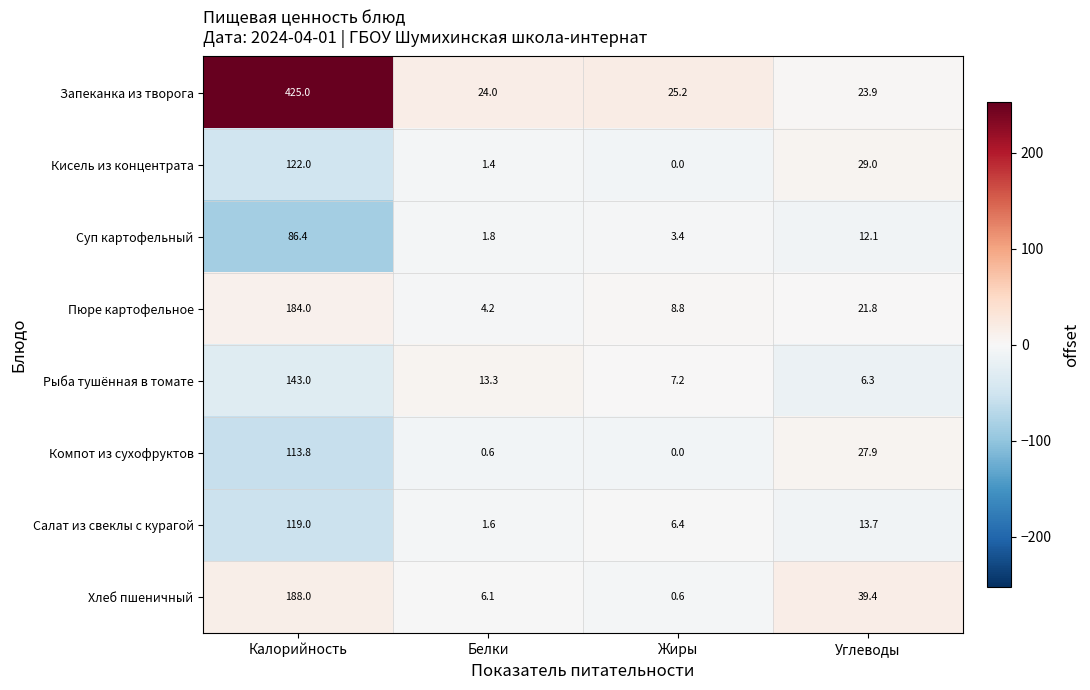

Which series has the widest spread of values?

Запеканка из творога